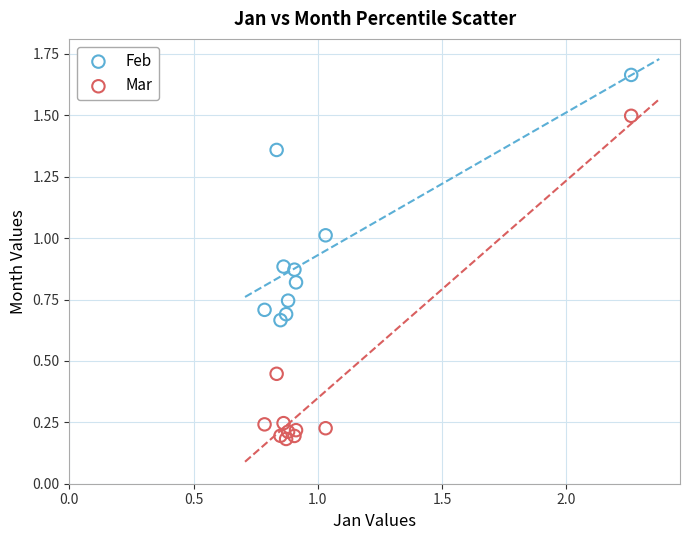

Which series has the widest spread of Y values?

Mar